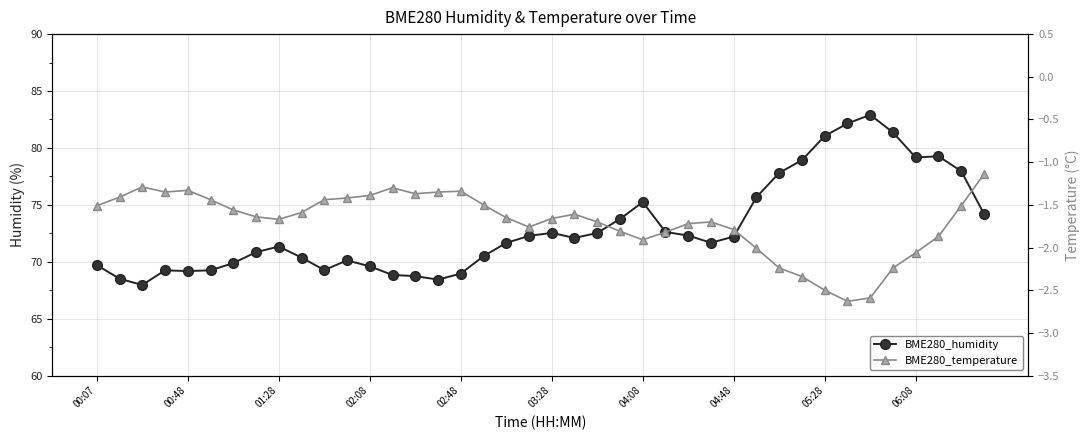

Between 01:28 and 34, which series saw the biggest shift?

BME280_humidity